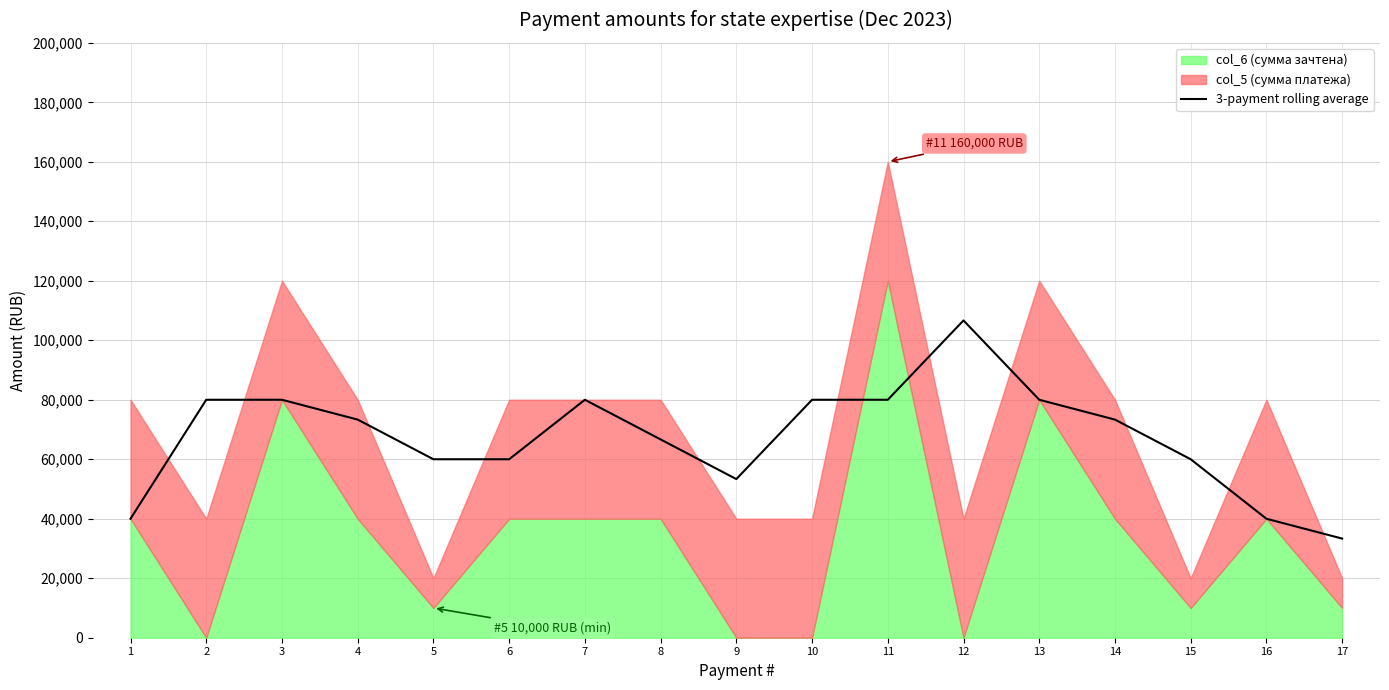

What is the maximum value for 3-payment rolling average?

106666.7